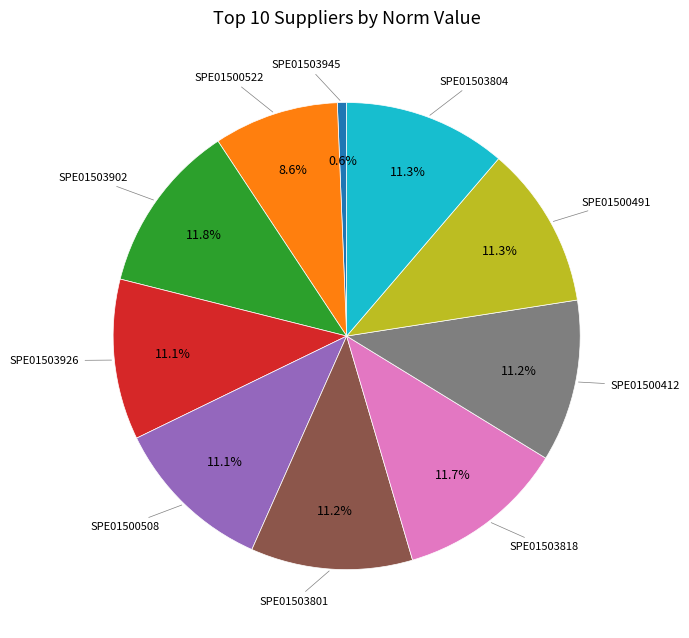

Does any single category account for the majority?

No